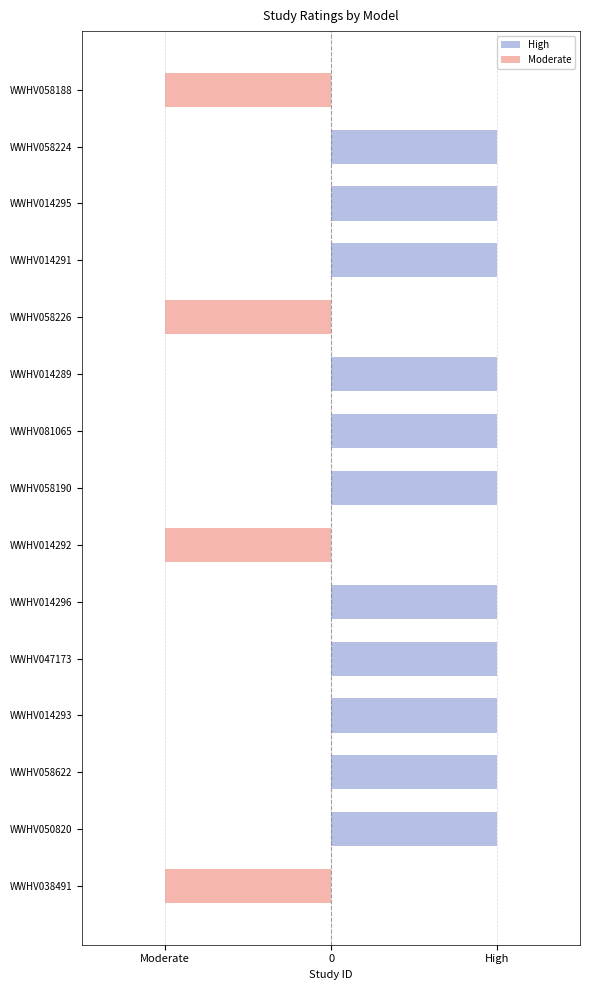

List the series in order of their overall mean, lowest first.

Moderate, High